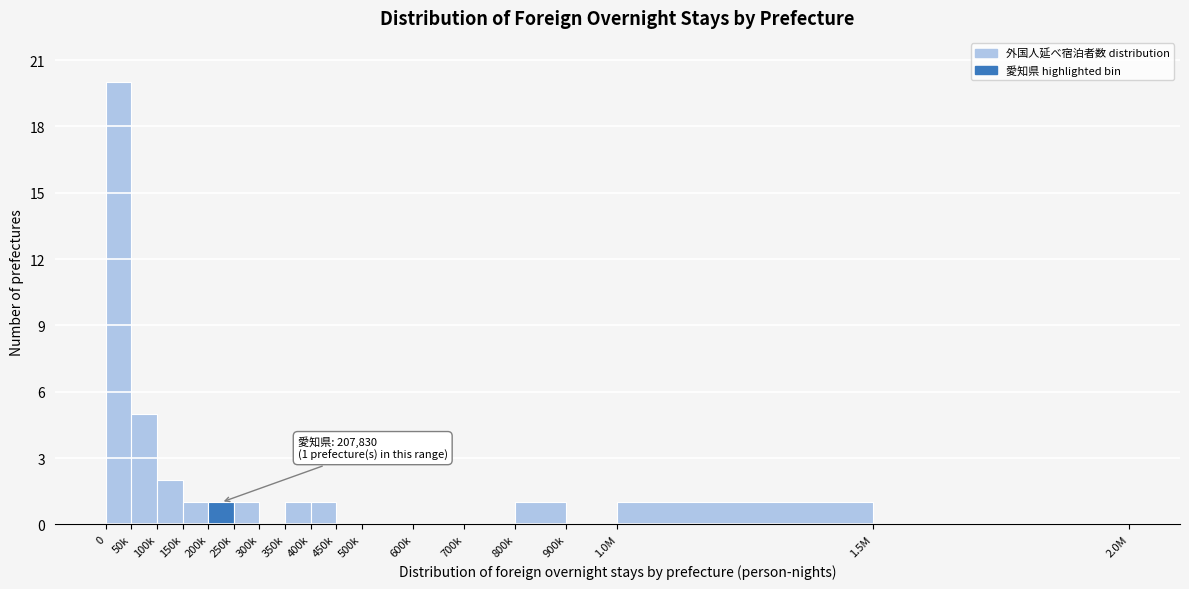

Reading left to right, transcribe all the data shown in this chart.

0=20	50k=5	100k=2	150k=1	200k=1	250k=1	300k=0	350k=1	400k=1	450k=0	500k=0	600k=0	700k=0	800k=1	900k=0	1.0M=1	1.5M=0